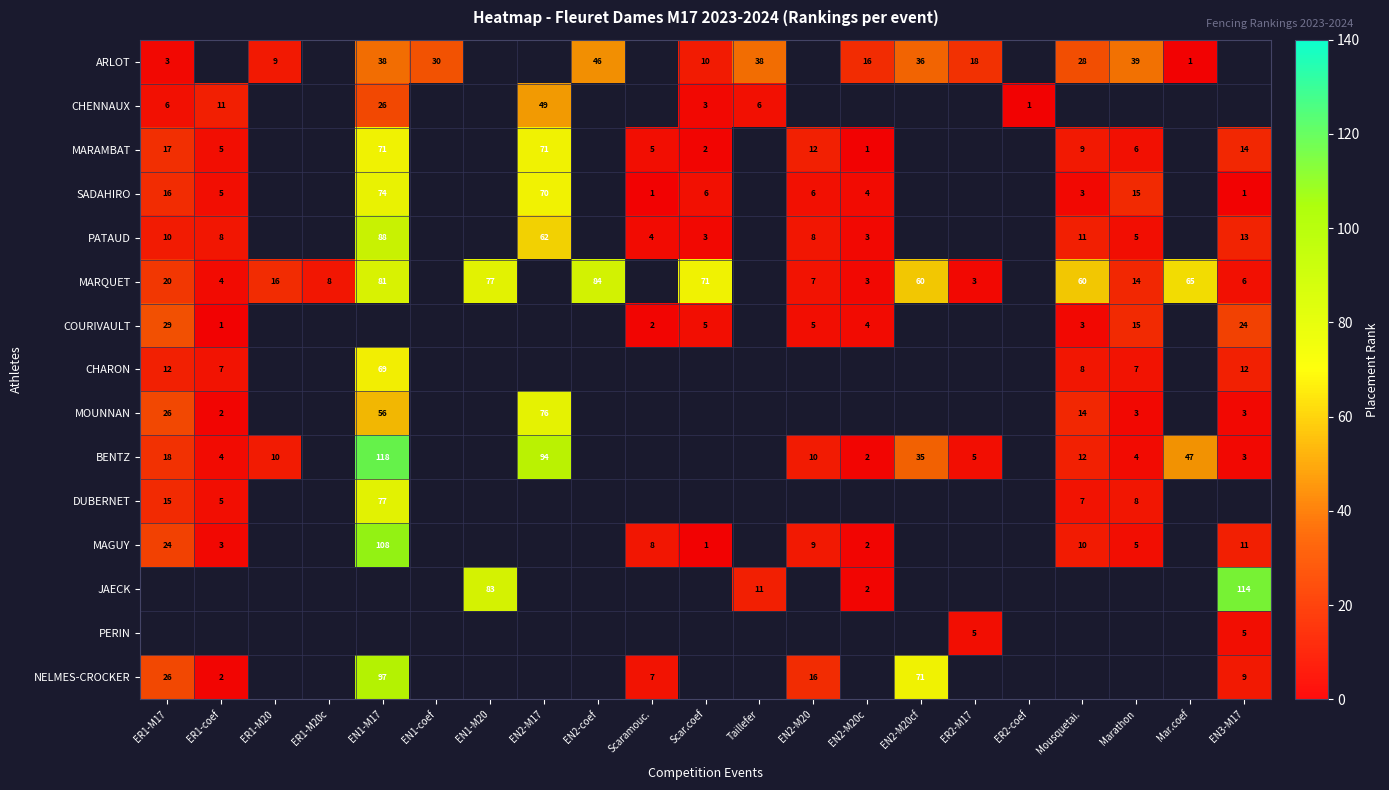

The CHARON series shows 8 at Mousquetai.. True or false?

True